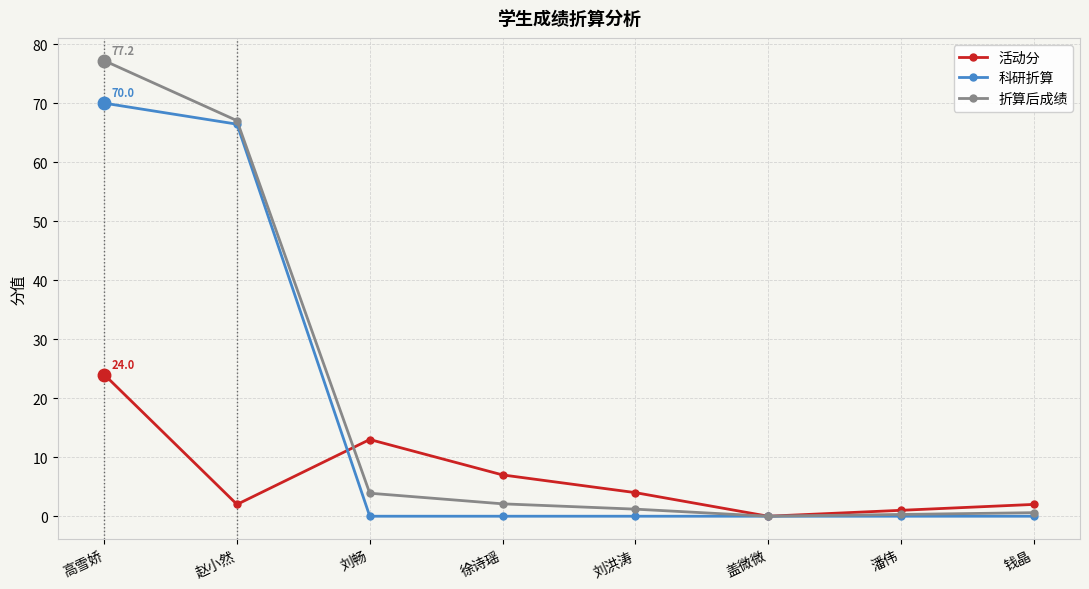

Which series changed the most between 刘畅 and 徐诗瑶?

活动分